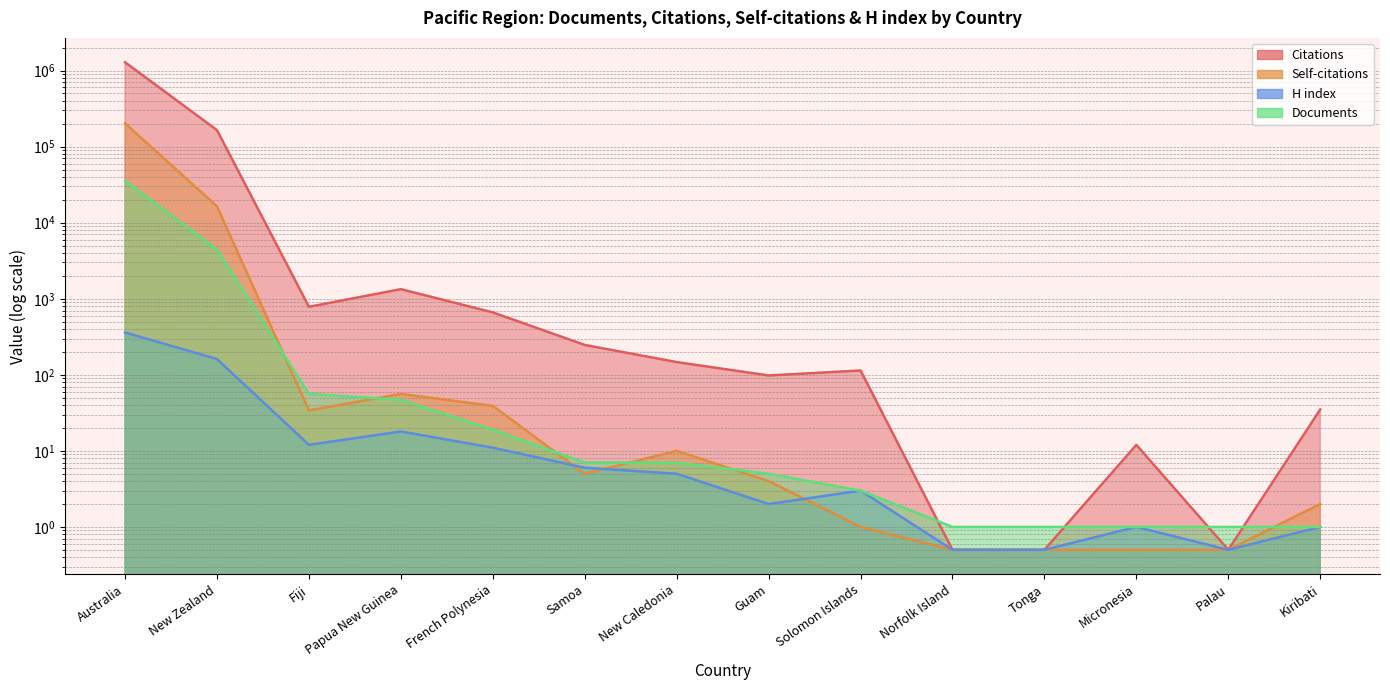

How many data points in Documents are above 7?

5